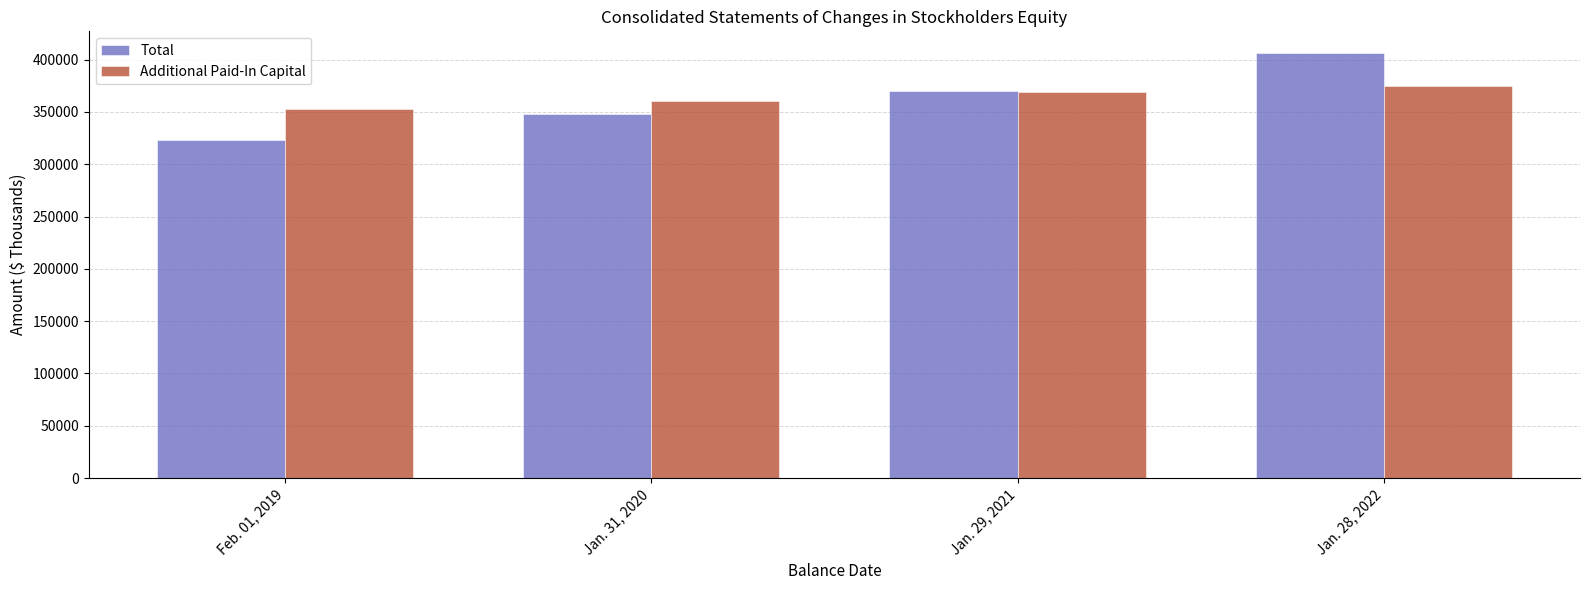

What is the total value across all series at Jan. 28, 2022?

781109